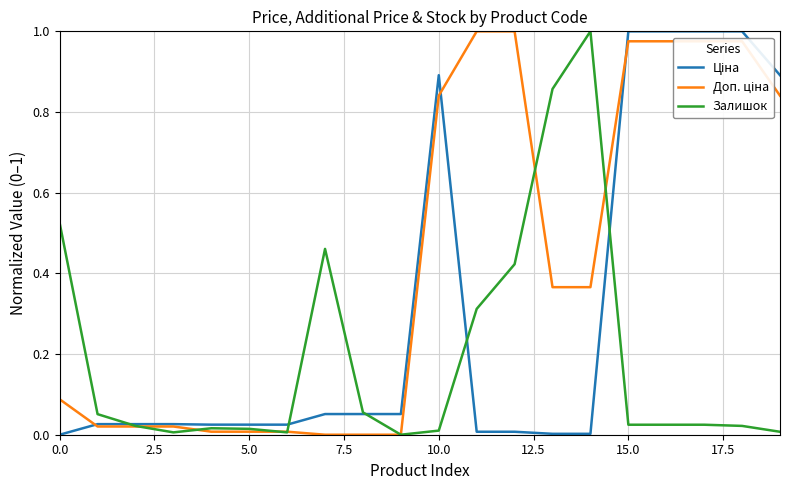

How many lines are shown in the chart?

3